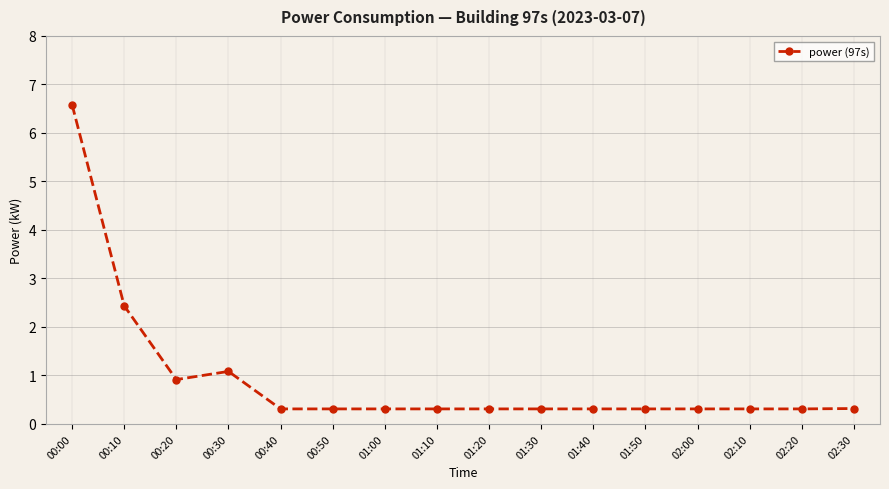

What value does the data have at 01:20?

0.3